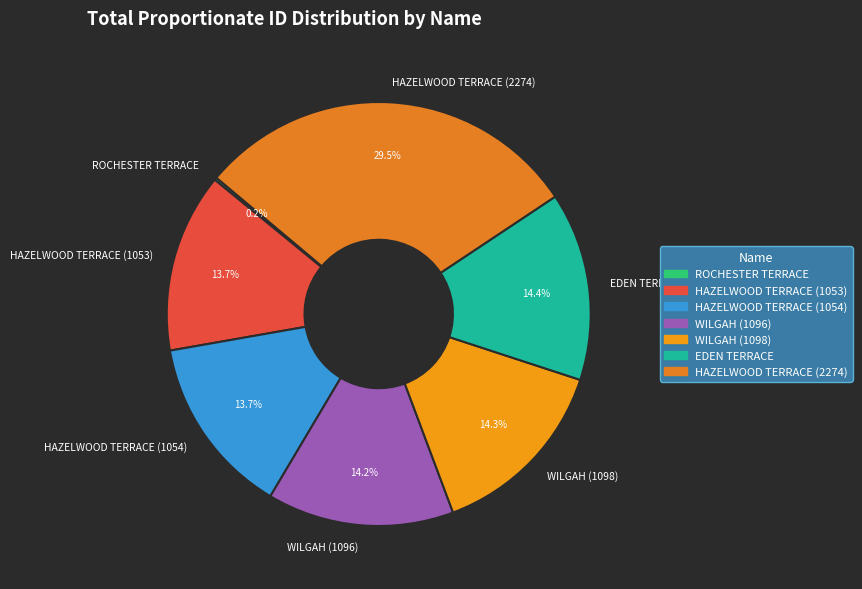

What is the largest slice in the pie chart?

HAZELWOOD TERRACE (2274)